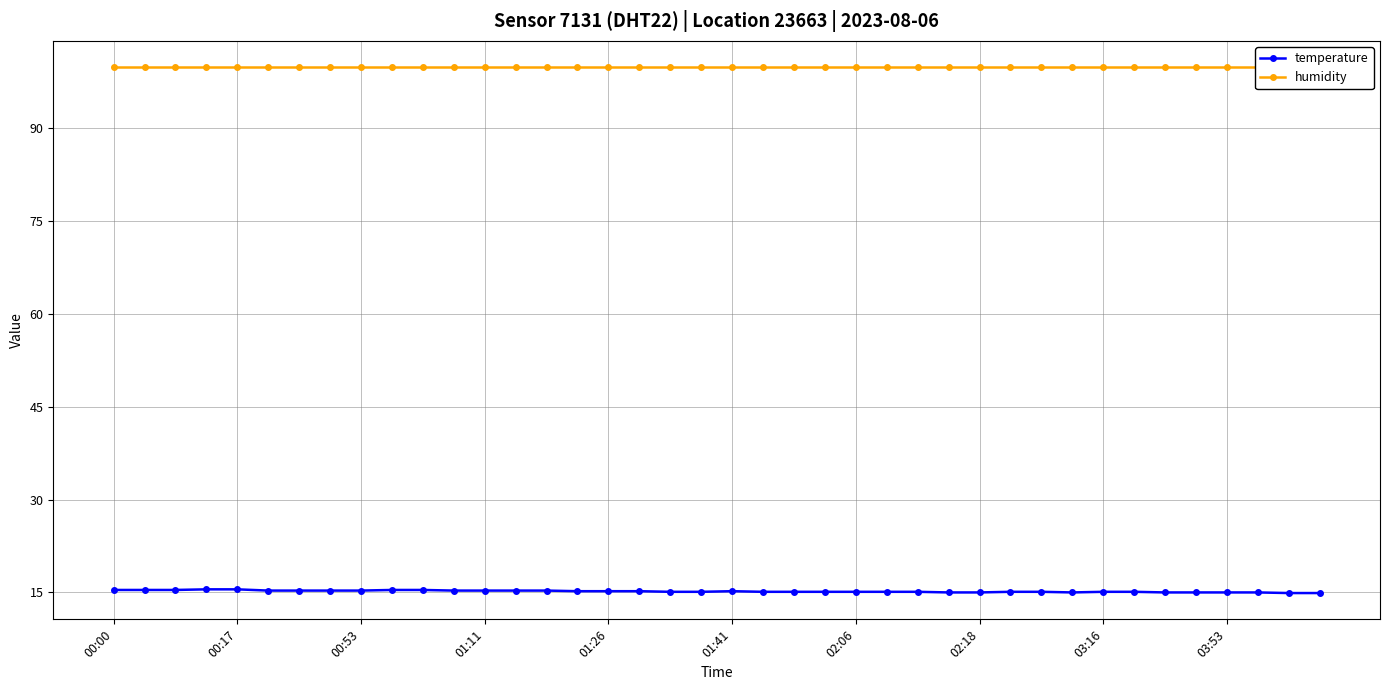

Count the temperature values in the range 15 to 16.

38